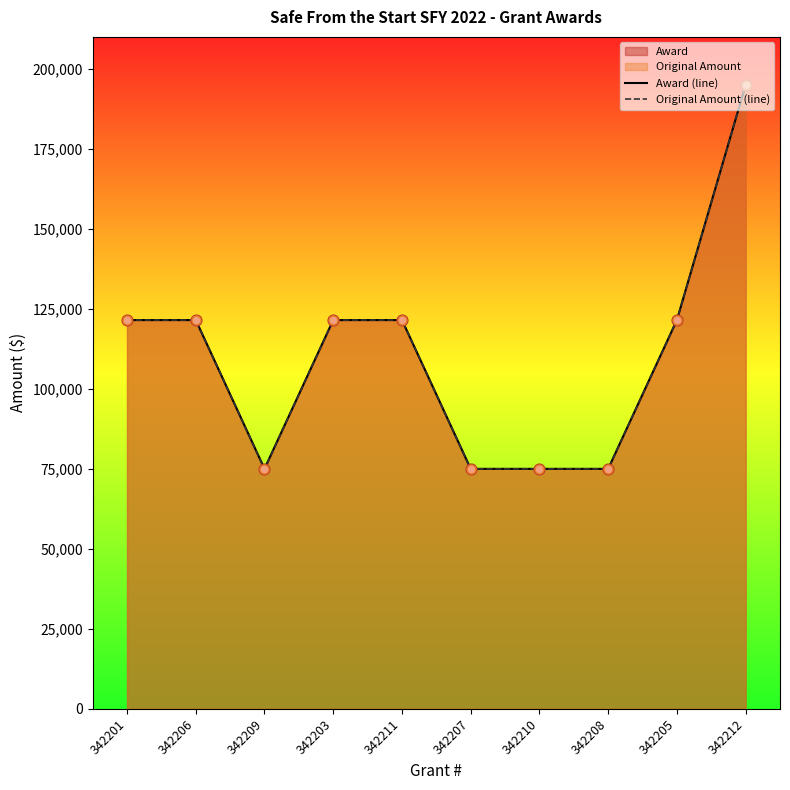

Which series has the widest spread of Y values?

Award (line)